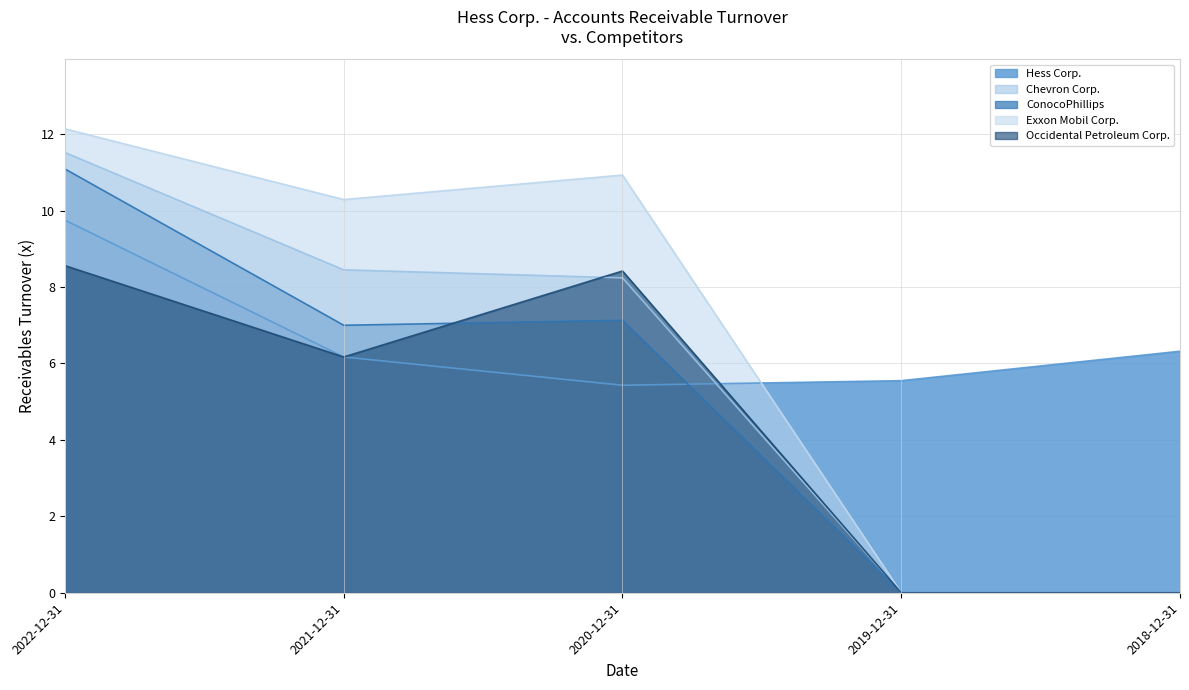

Reading left to right, list all the values displayed in this chart.

Hess Corp.: 9.8	6.2	5.4	5.5	6.3
Chevron Corp.: 11.5	8.4	8.2	0.0	0.0
ConocoPhillips: 11.1	7.0	7.1	0.0	0.0
Exxon Mobil Corp.: 12.1	10.3	10.9	0.0	0.0
Occidental Petroleum Corp.: 8.6	6.2	8.4	0.0	0.0